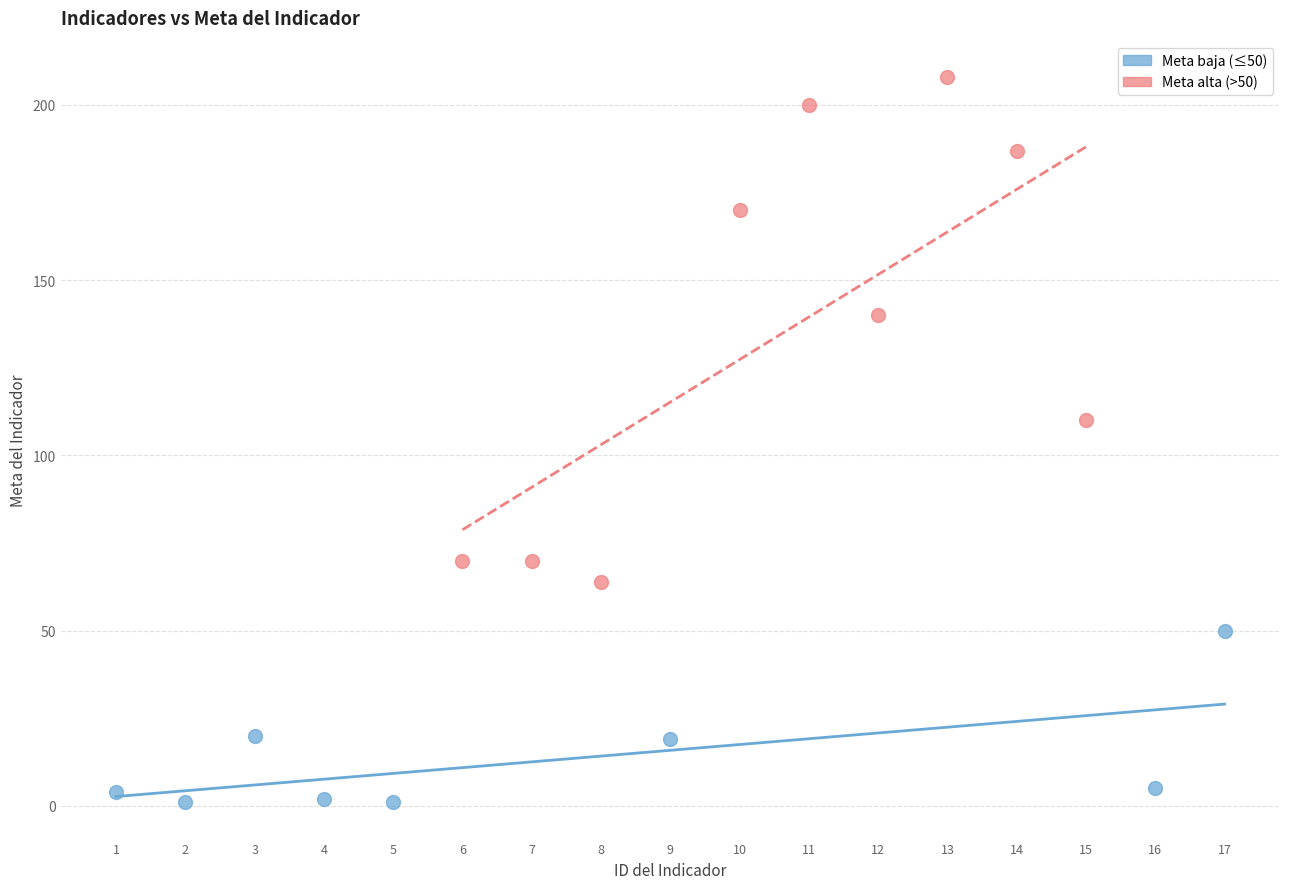

Which series contains the highest Y value?

Meta alta (>50)